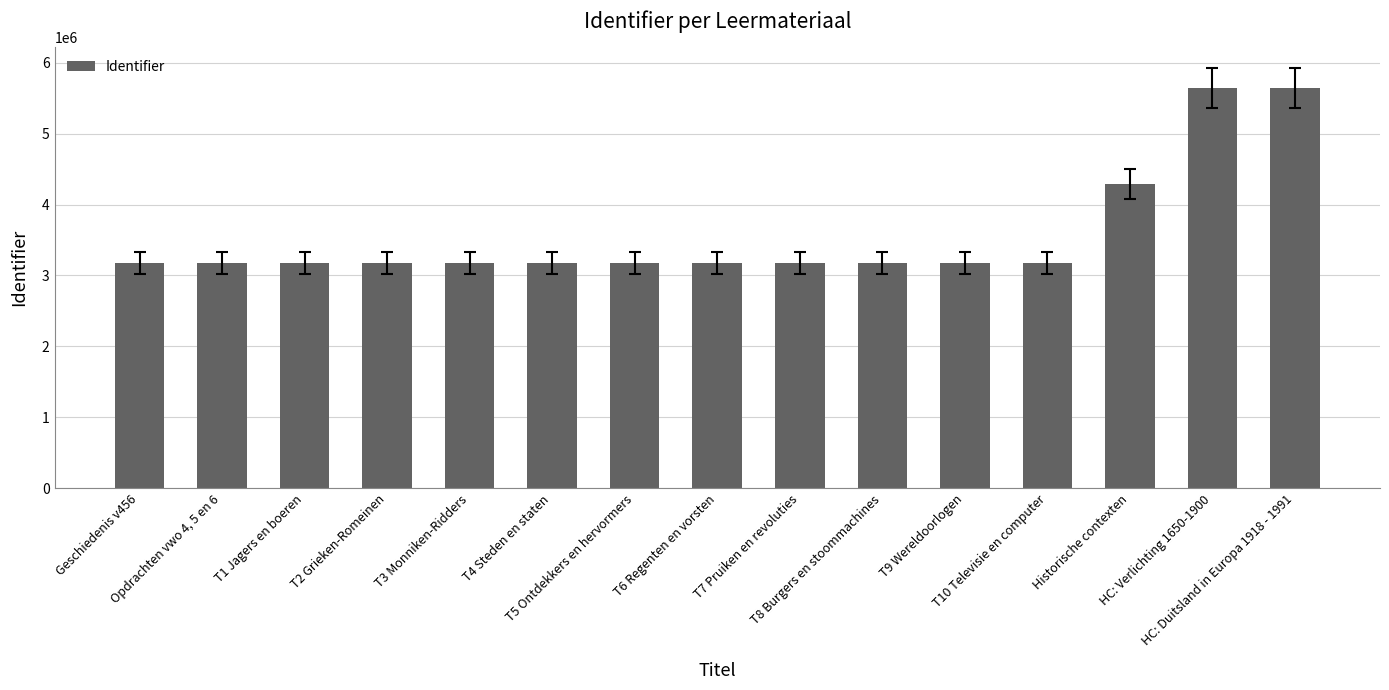

What is the value of the 15th bar from the left?

5641139